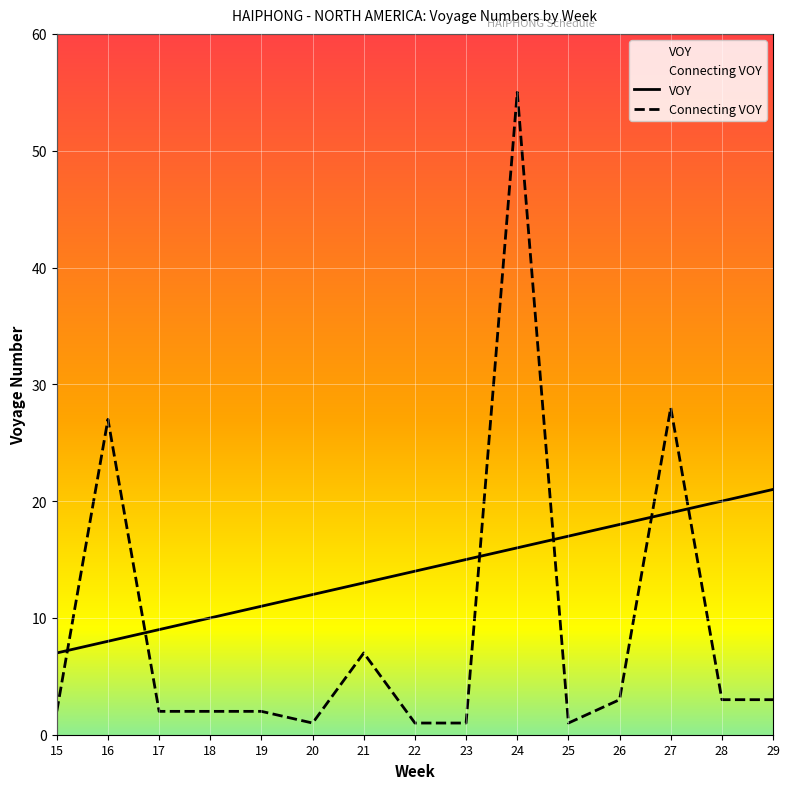

Which series has the largest total across all categories?

VOY